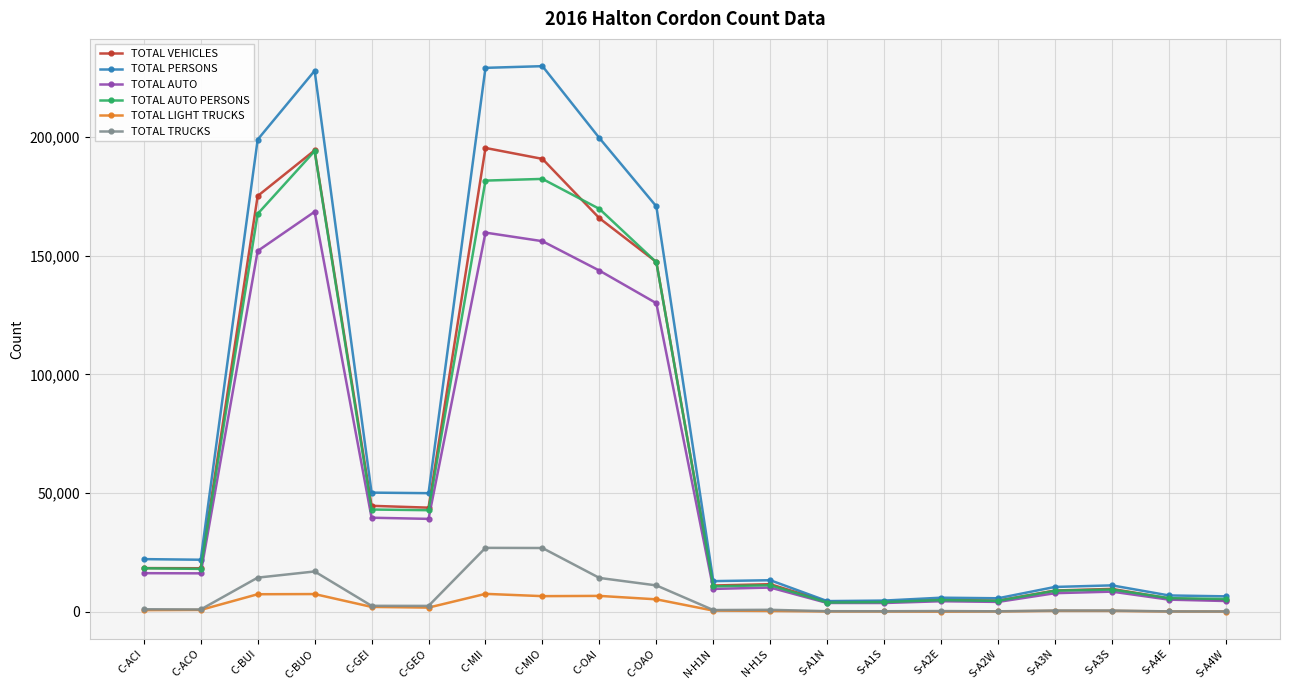

What is the total value across all series at C-GEI?

182331